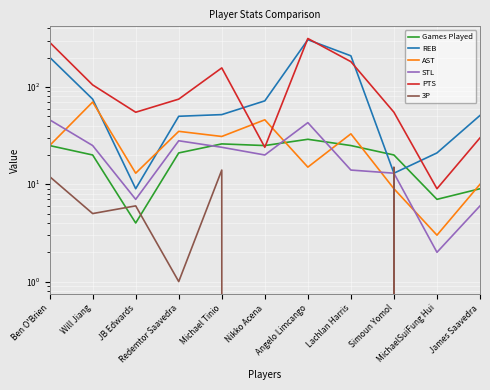

At which category does the chart reach its minimum across all series?

Nikko Acena